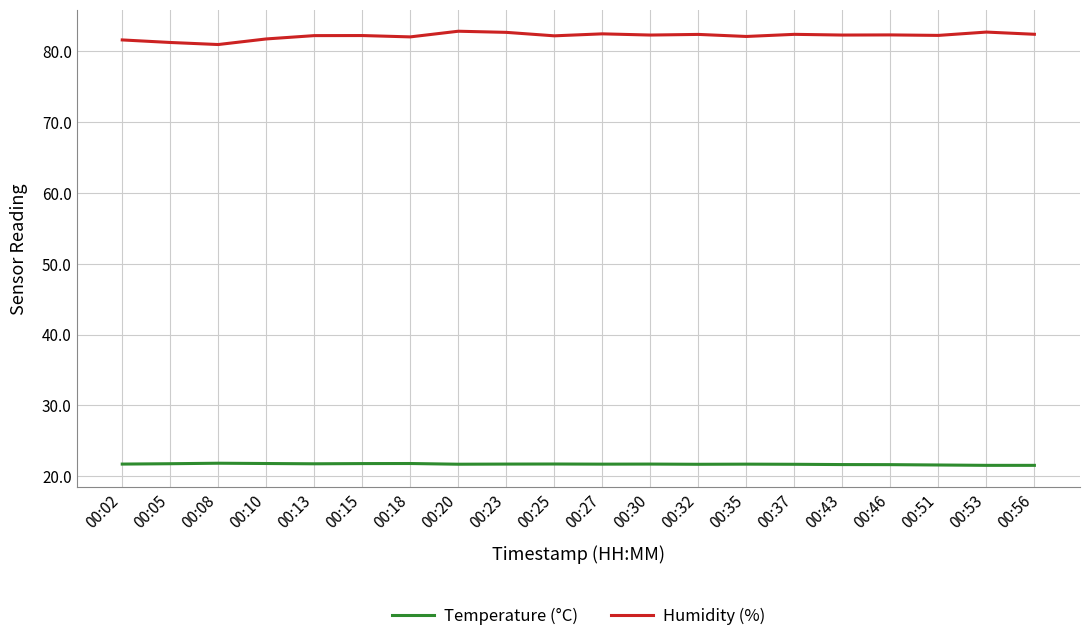

What is the difference between the highest and lowest values at 00:13?

60.5